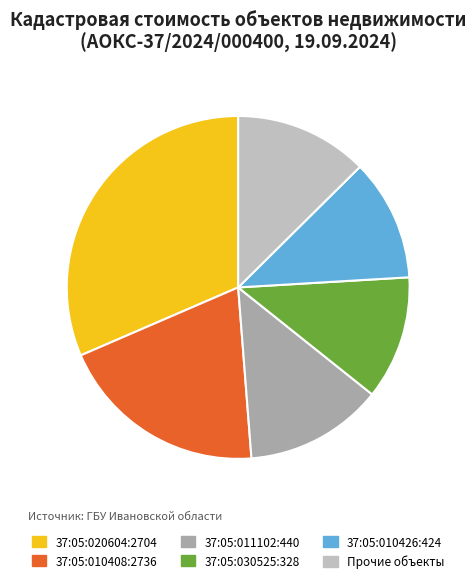

How many slices are in this pie chart?

6